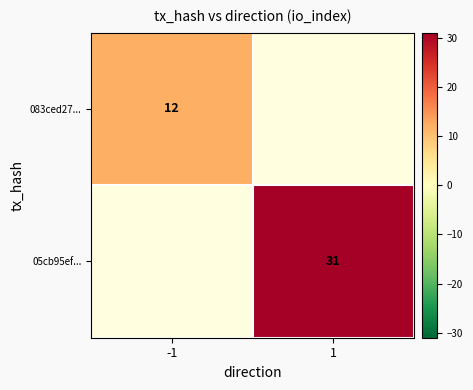

True or false: 05cb95ef... has a value of 31 at 1.

True